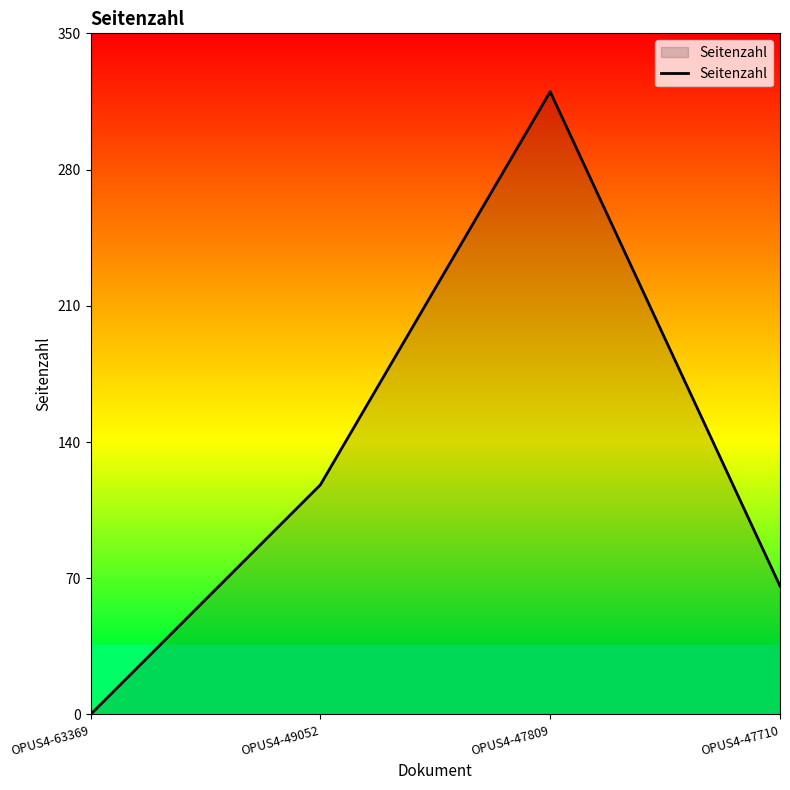

List the labels in order of value, largest first.

OPUS4-47809, OPUS4-49052, OPUS4-47710, OPUS4-63369